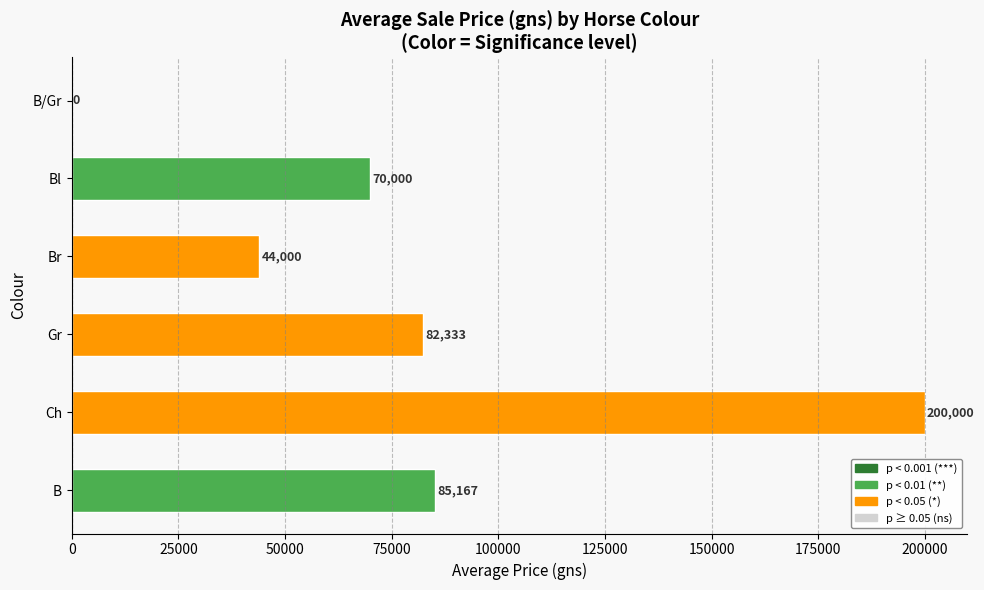

What is the change in value from Ch to Br?

-156000.0